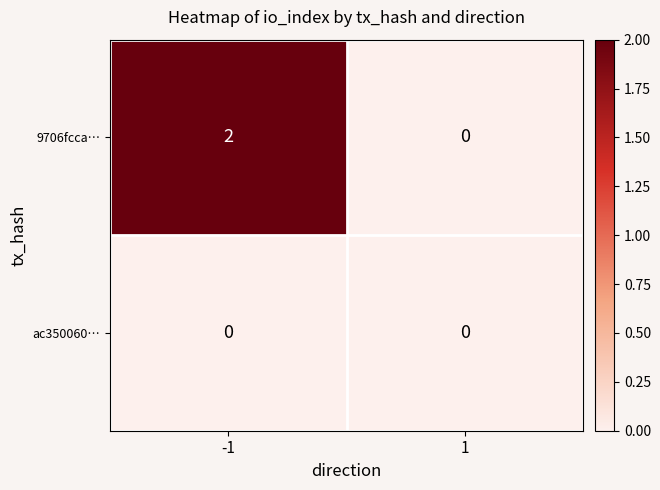

How many series are shown in this chart?

2